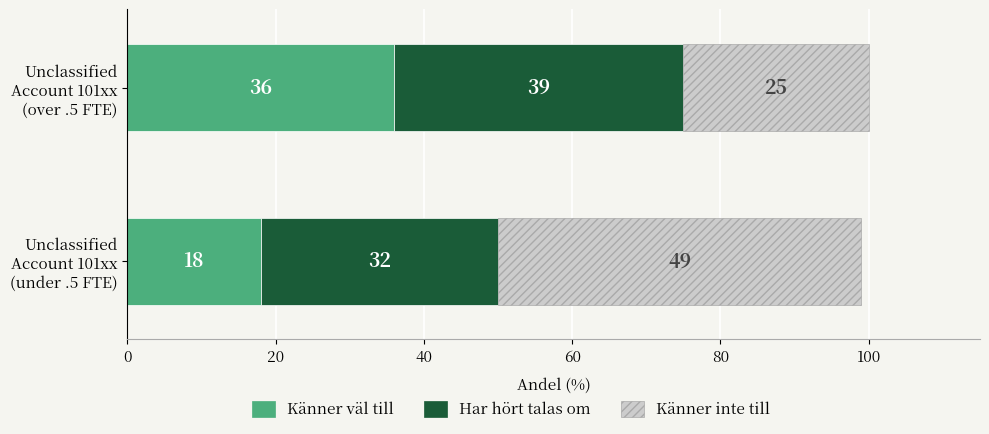

What is the highest value of the Känner väl till series?

36